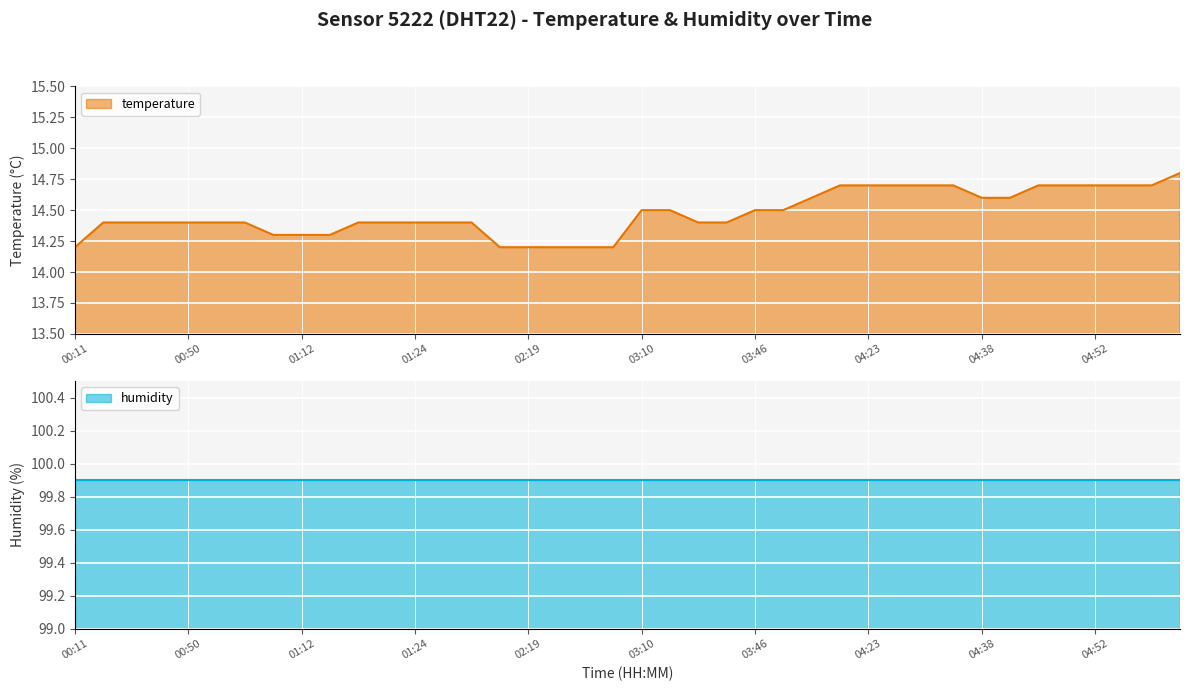

Reading left to right, list all the values displayed in this chart.

00:11=14.2	00:37=14.4	00:42=14.4	00:47=14.4	00:50=14.4	00:57=14.4	01:04=14.4	01:09=14.3	01:12=14.3	01:14=14.3	01:17=14.4	01:22=14.4	01:24=14.4	01:37=14.4	01:40=14.4	02:11=14.2	02:19=14.2	02:23=14.2	02:26=14.2	02:28=14.2	03:10=14.5	03:12=14.5	03:24=14.4	03:41=14.4	03:46=14.5	03:54=14.5	04:08=14.6	04:20=14.7	04:23=14.7	04:30=14.7	04:33=14.7	04:35=14.7	04:38=14.6	04:40=14.6	04:47=14.7	04:50=14.7	04:52=14.7	04:55=14.7	05:04=14.7	05:26=14.8